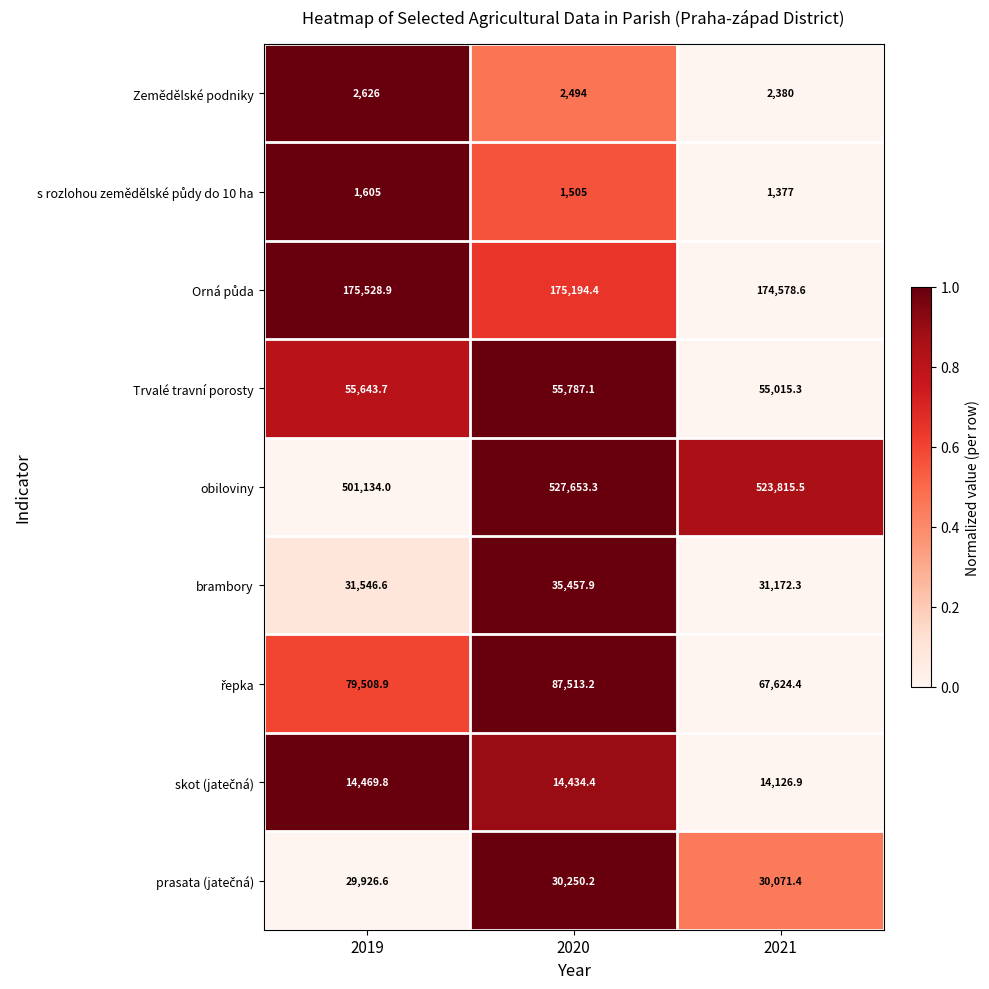

What is the maximum value shown in the chart?

527653.3